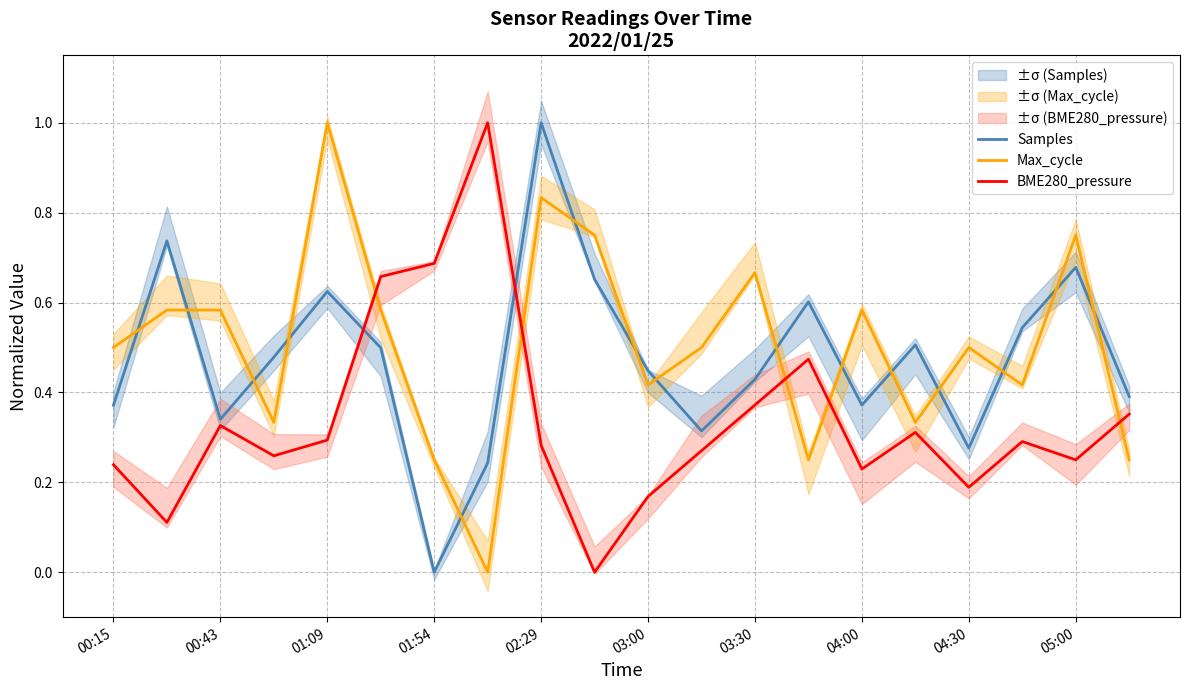

What is the total value across all series at 13?

1.3